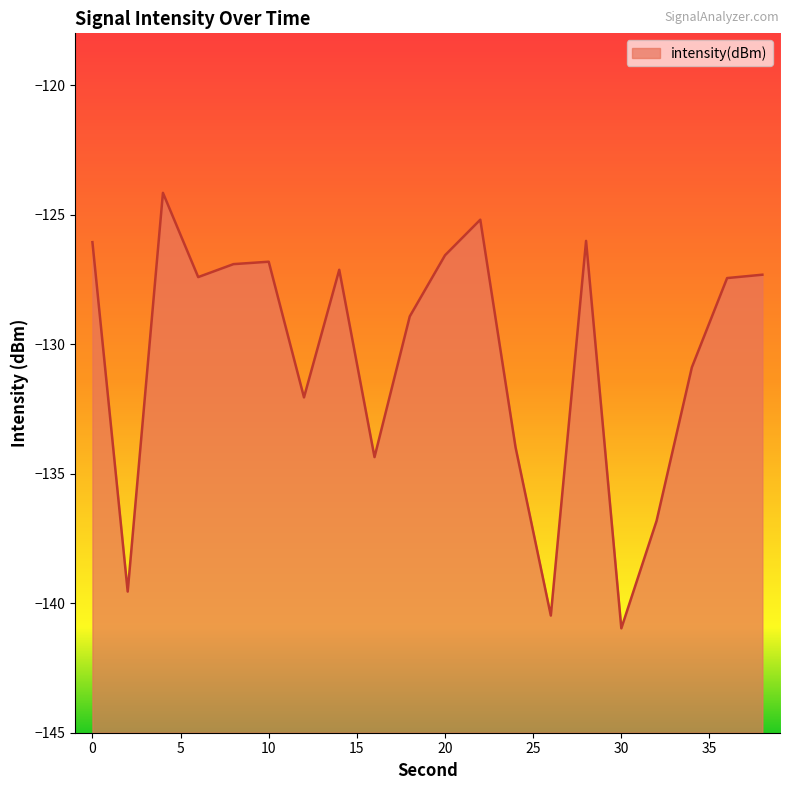

At which label is the value closest to -132?

12